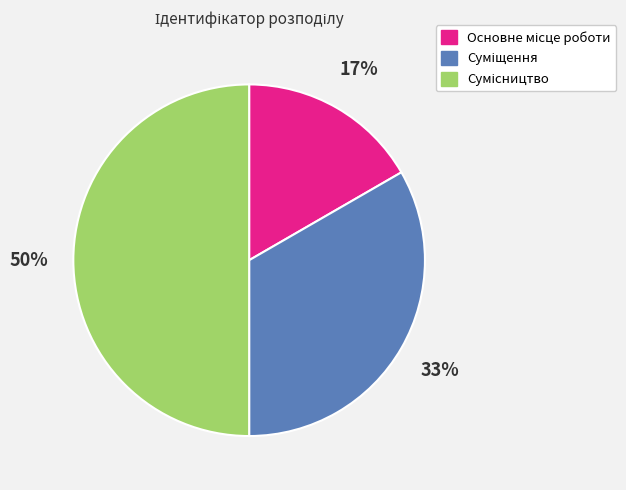

How many slices are in this pie chart?

3